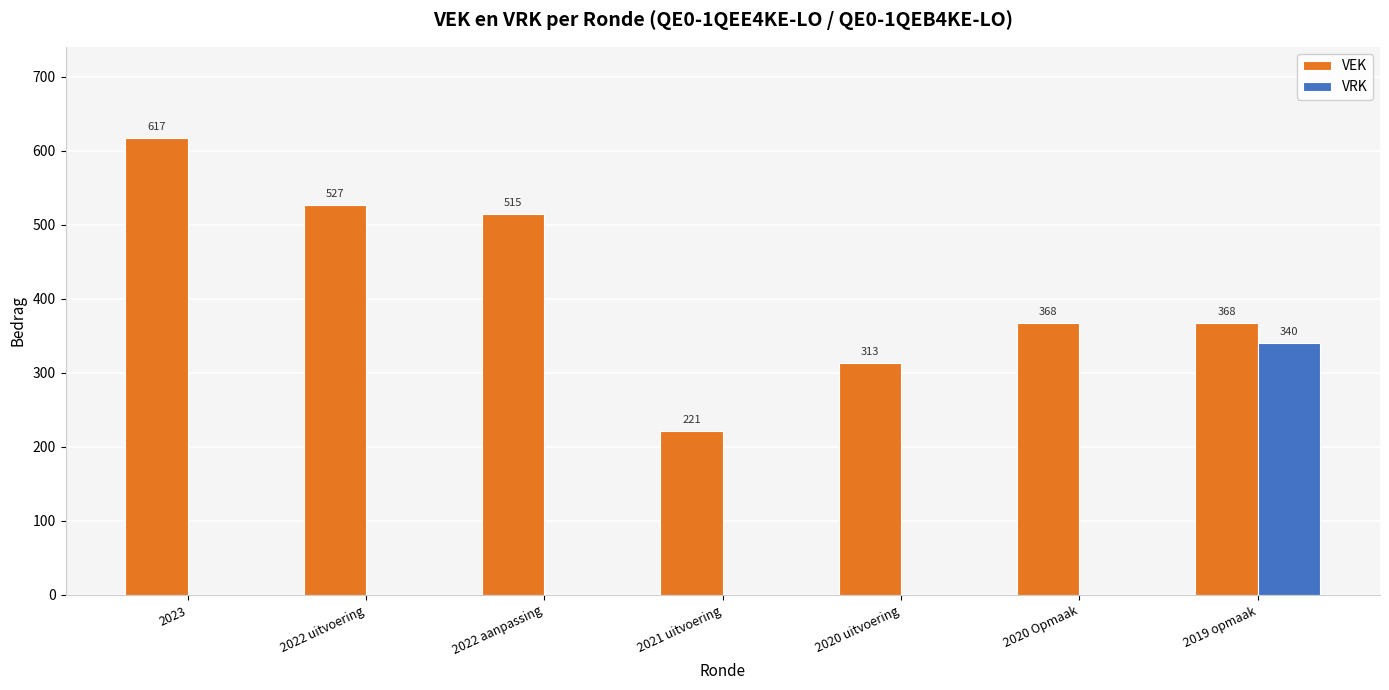

What is the maximum value for VRK?

340